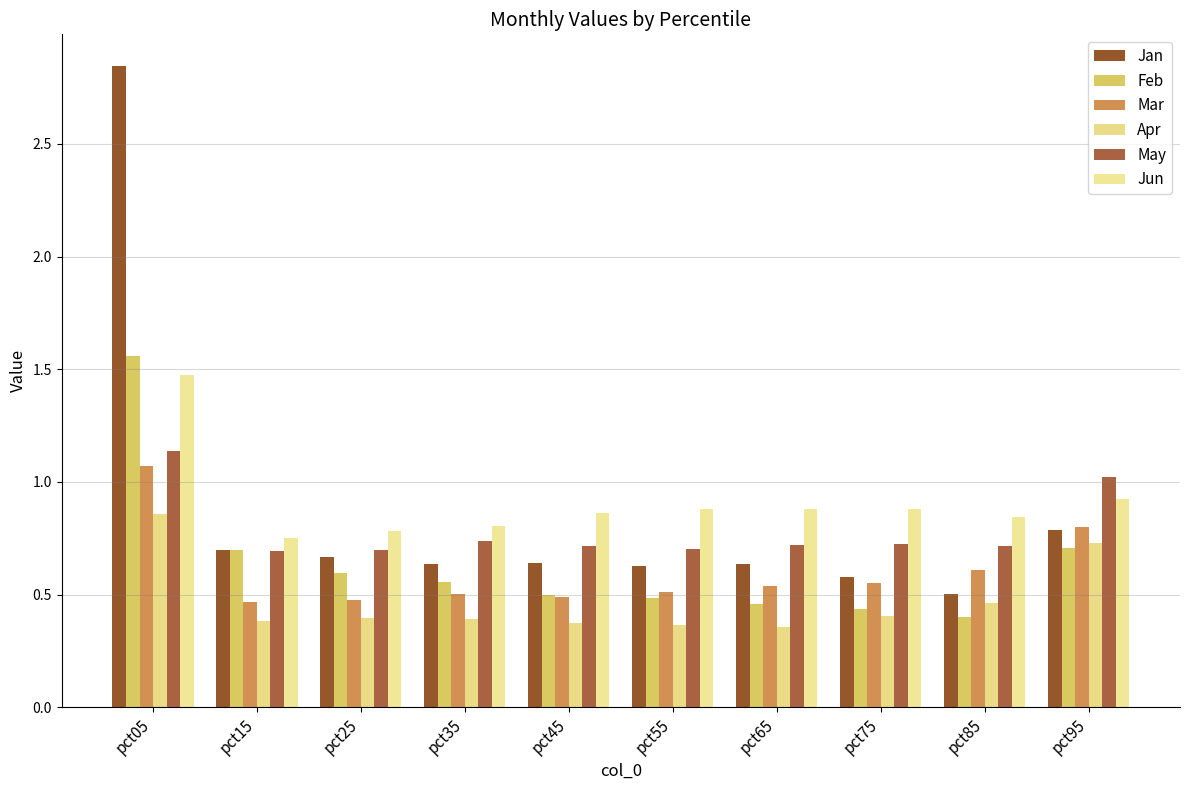

Is it true that Jan equals 0.6 at pct65?

True